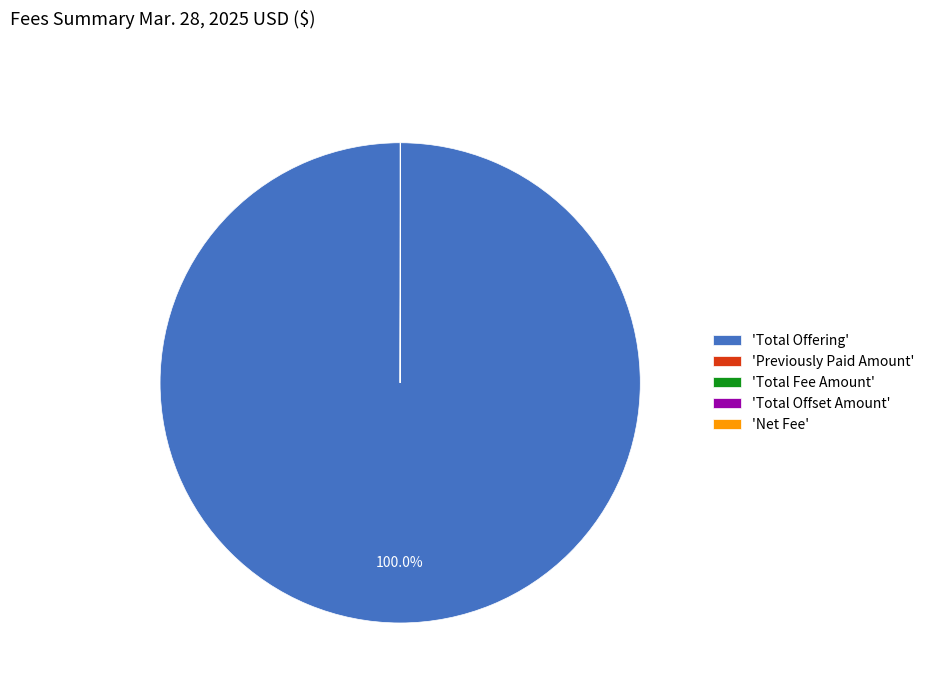

What is the largest slice in the pie chart?

'Total Offering'